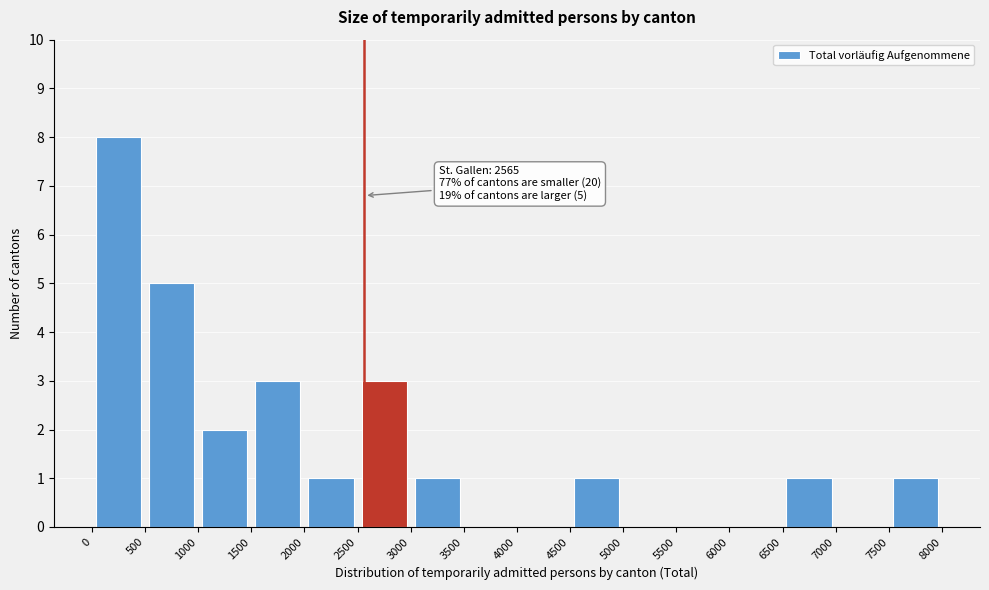

Which range on the x-axis has the tallest bar?

0 to 500